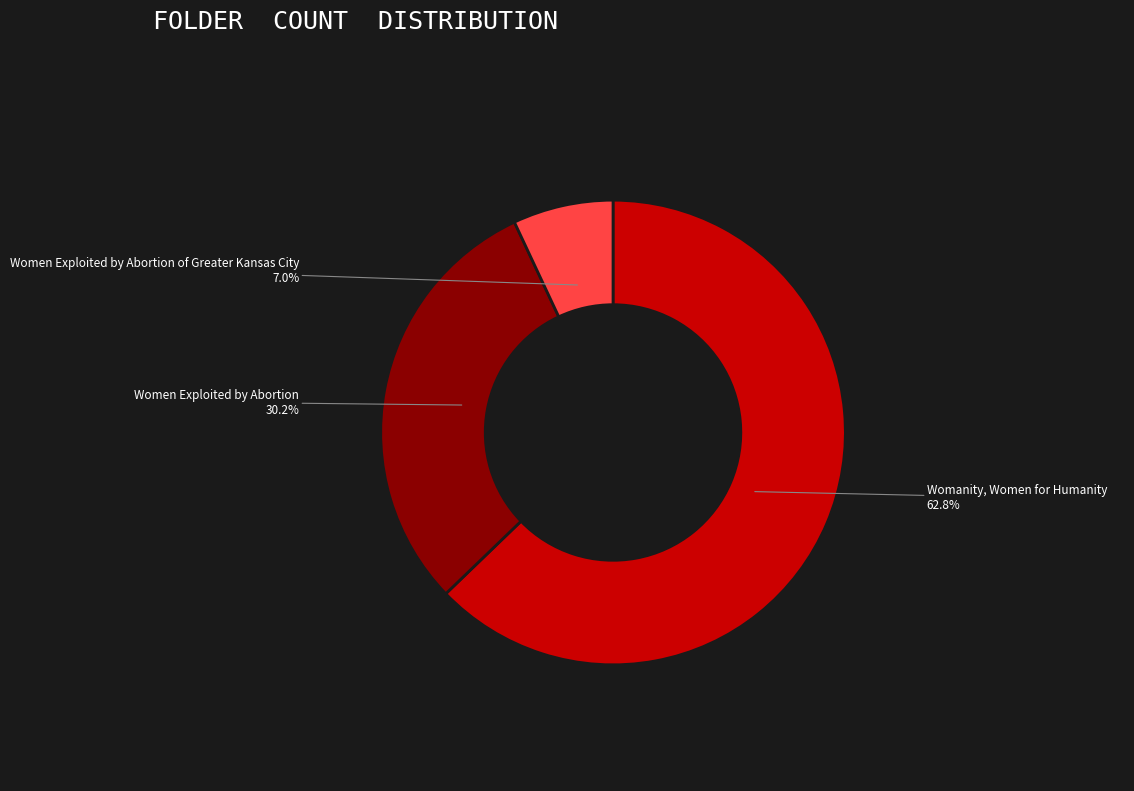

Is the sum of Womanity, Women for Humanity and Women Exploited by Abortion greater than half?

Yes